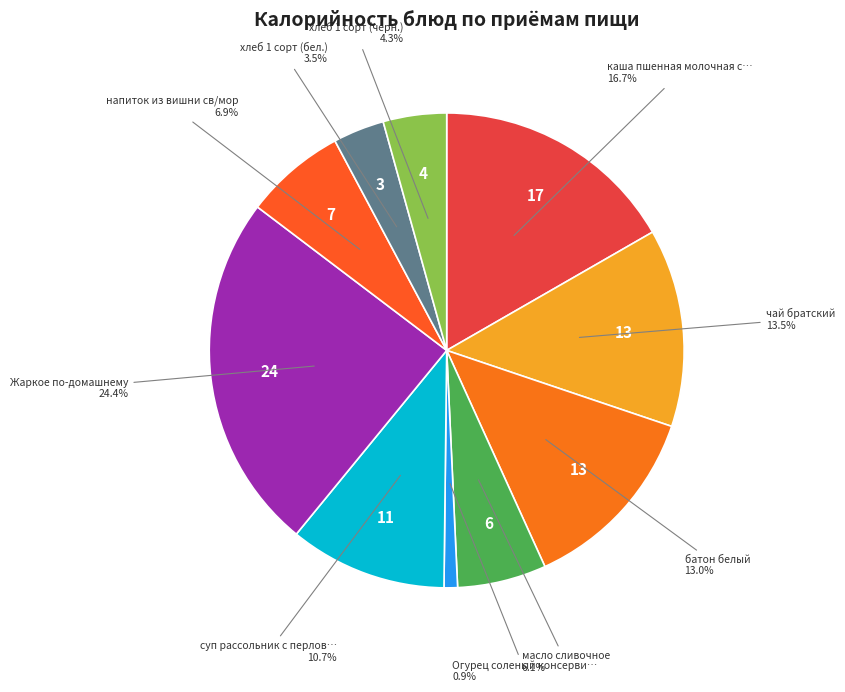

Rank the categories by value from highest to lowest.

Жаркое по-домашнему, каша пшенная молочная с маслом, чай братский, батон белый, суп рассольник с перловкой, мясом, напиток из вишни св/мор, масло сливочное, хлеб 1 сорт (черн.), хлеб 1 сорт (бел.), Огурец соленый консервированный